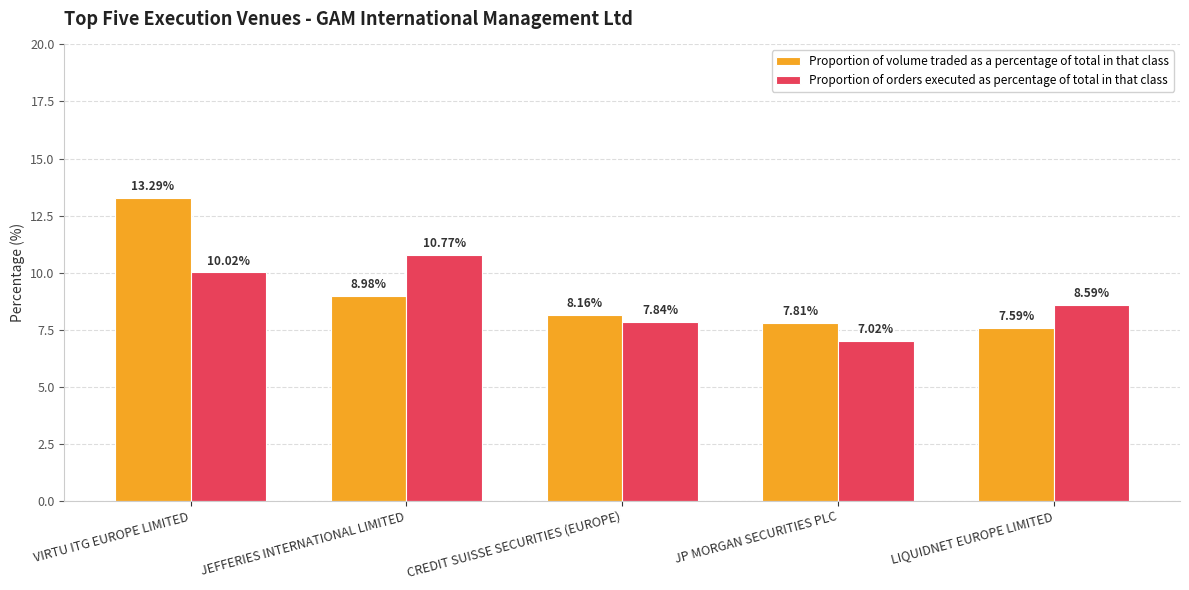

Are the bars horizontal?

No